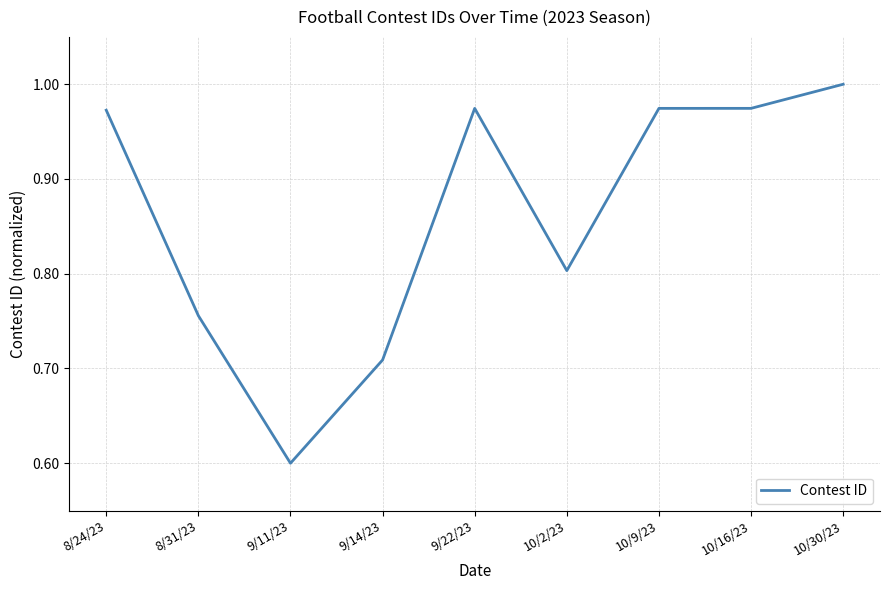

The chart shows a value of 0.6 at 9/11/23. True or false?

True